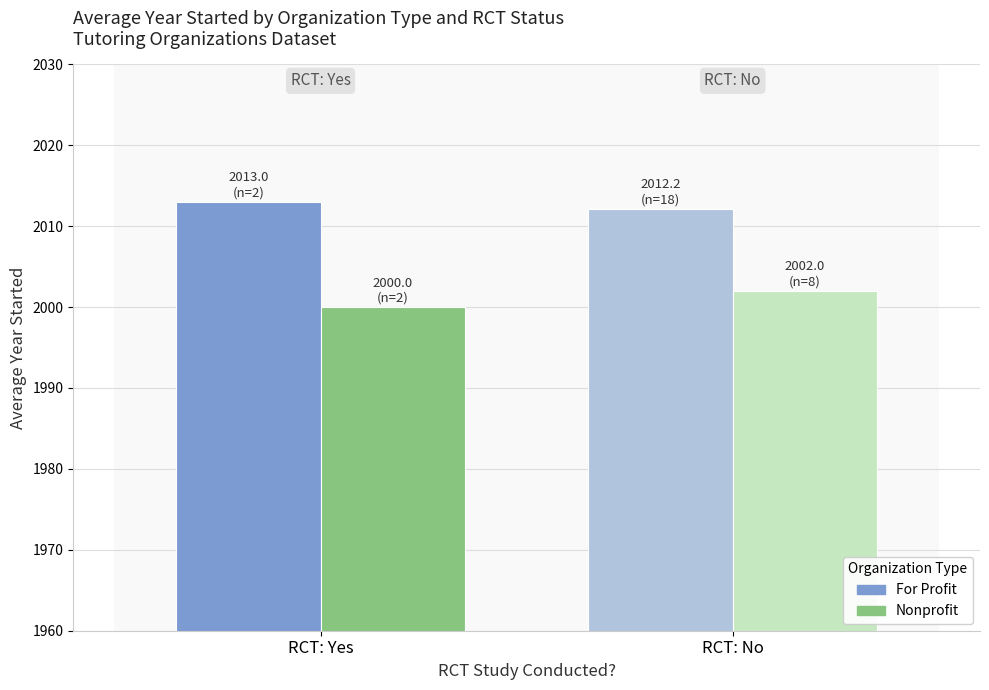

Rank the series by their average value, from highest to lowest.

For Profit, Nonprofit